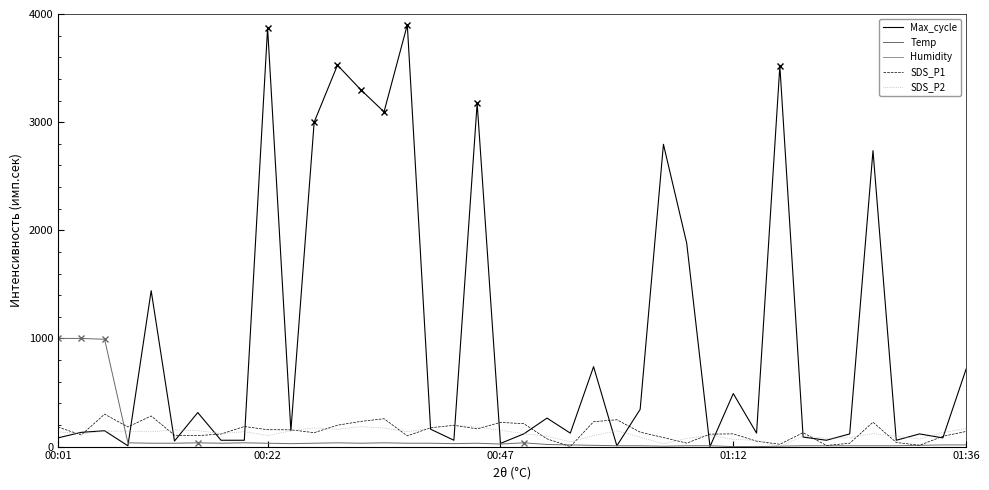

How many series are shown in this chart?

5